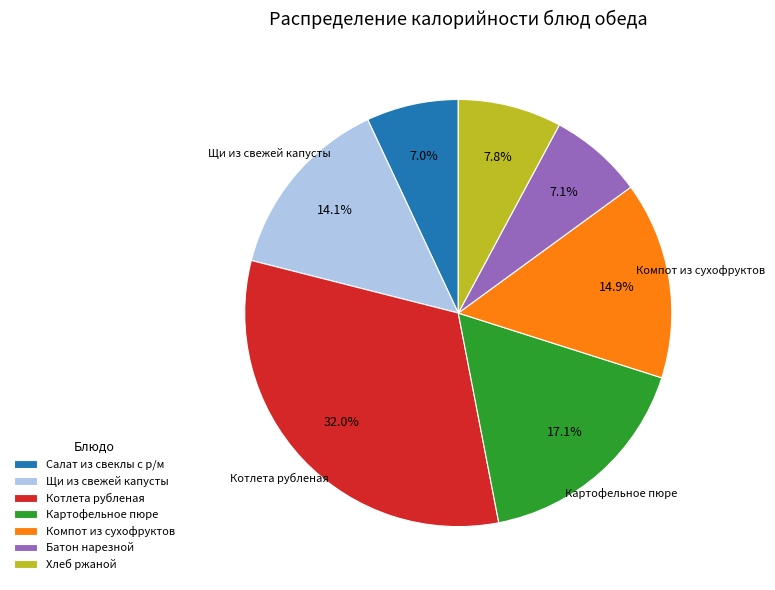

The Котлета рубленая slice represents 32% of the pie. True or false?

True